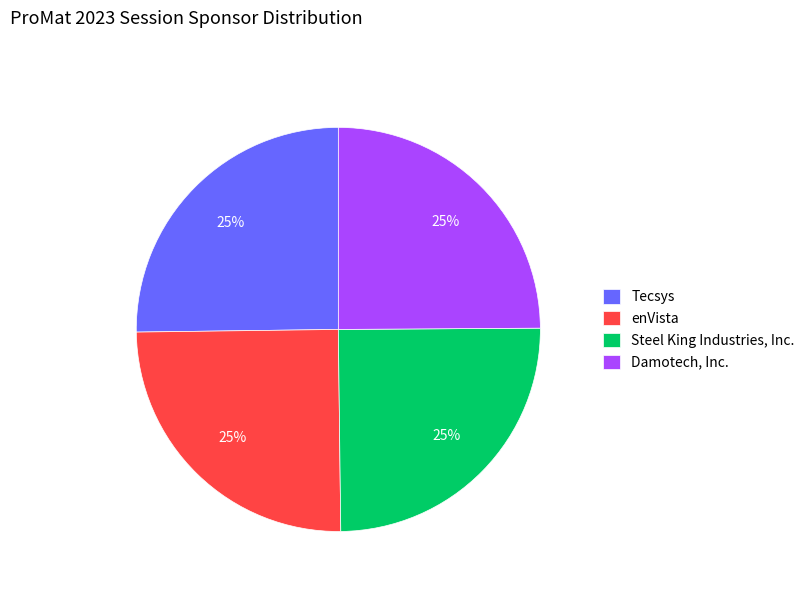

What is the ratio of the value at enVista to the value at Steel King Industries, Inc.?

1.0